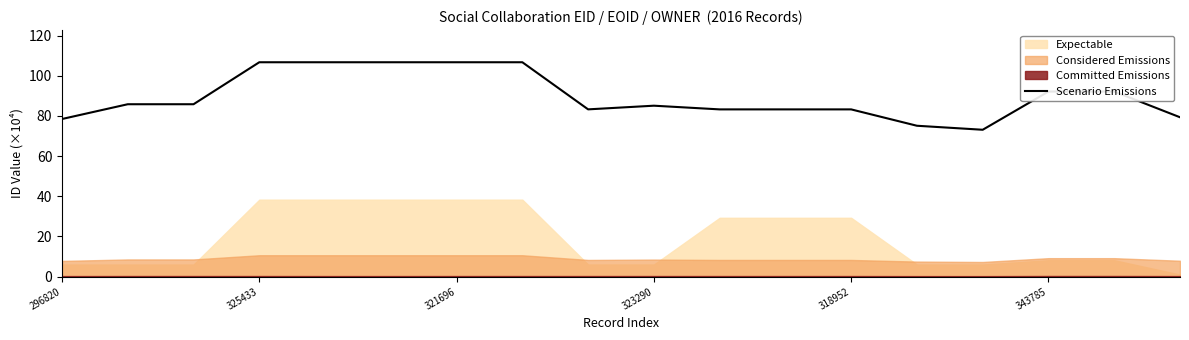

What is the value of the 9th point from the left?

83.3